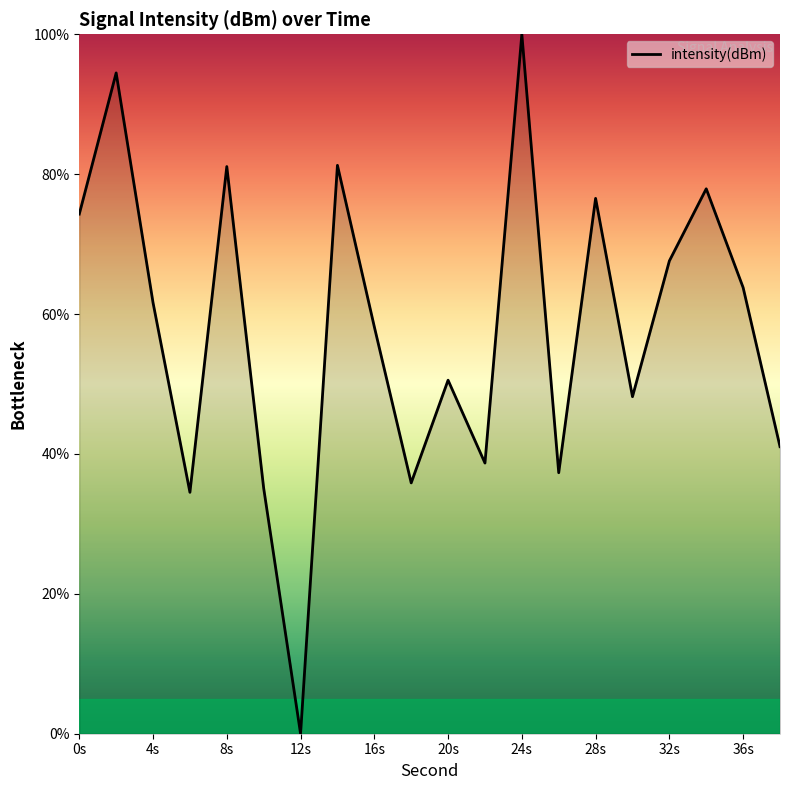

What is the greatest value displayed?

100.0